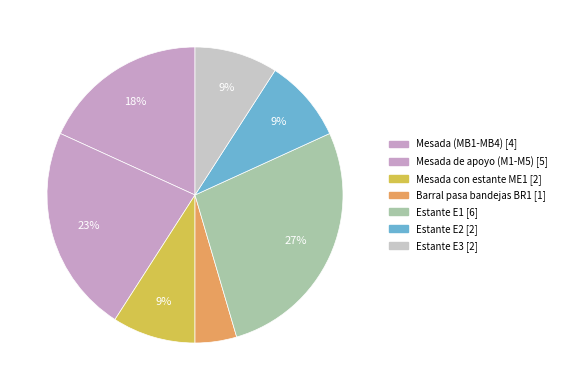

Does any single category account for the majority?

No